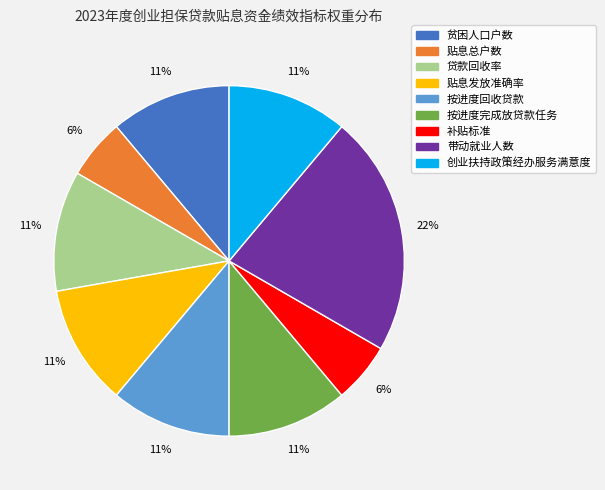

Combined, do 按进度回收贷款 and 贷款回收率 account for over 50%?

No